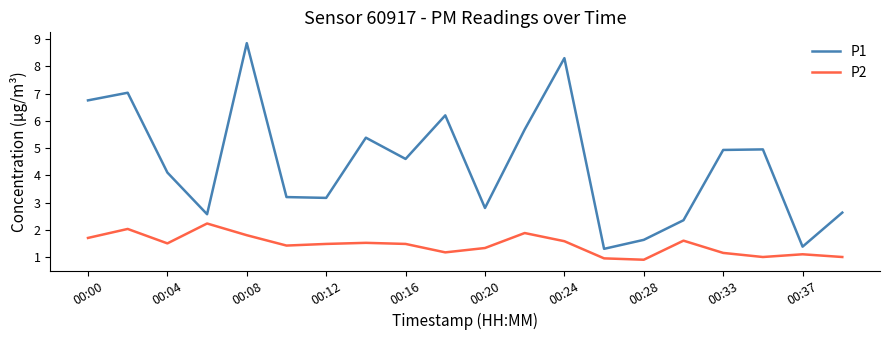

Rank the series by their average value, from lowest to highest.

P2, P1